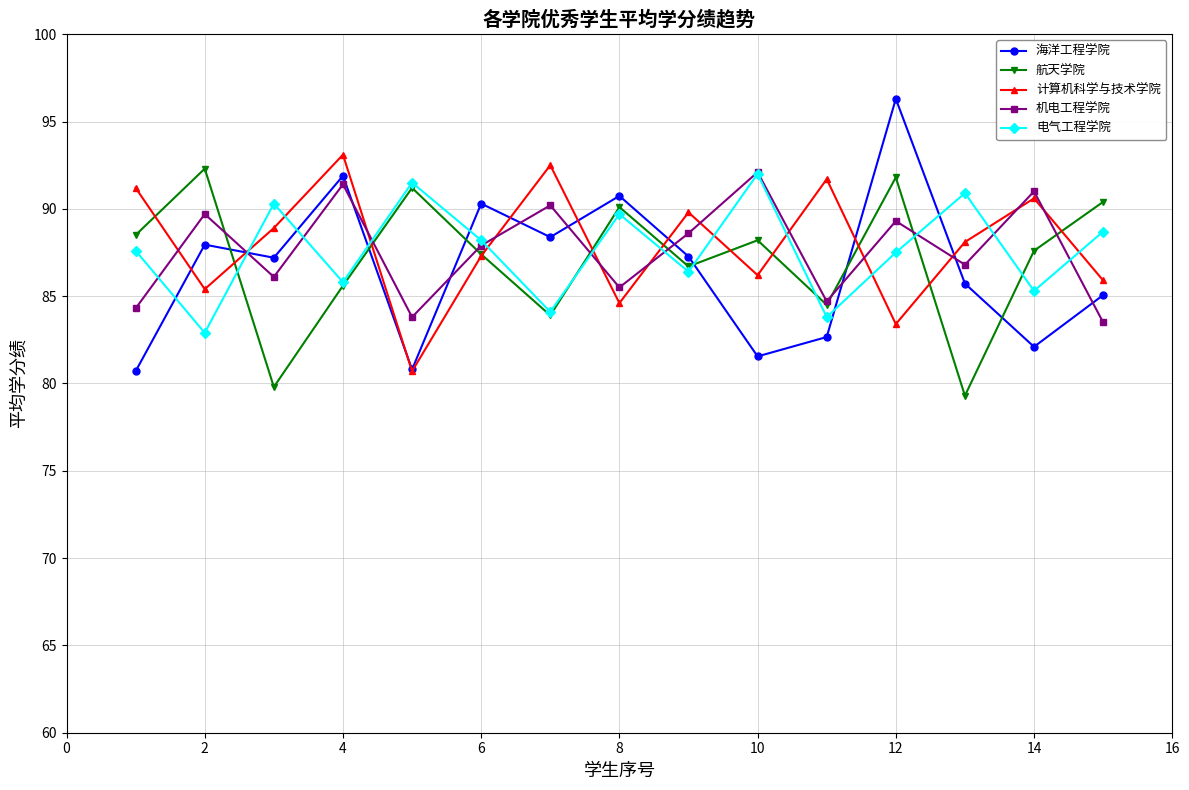

In 机电工程学院, how many points are lower than both neighbors (excluding endpoints)?

5